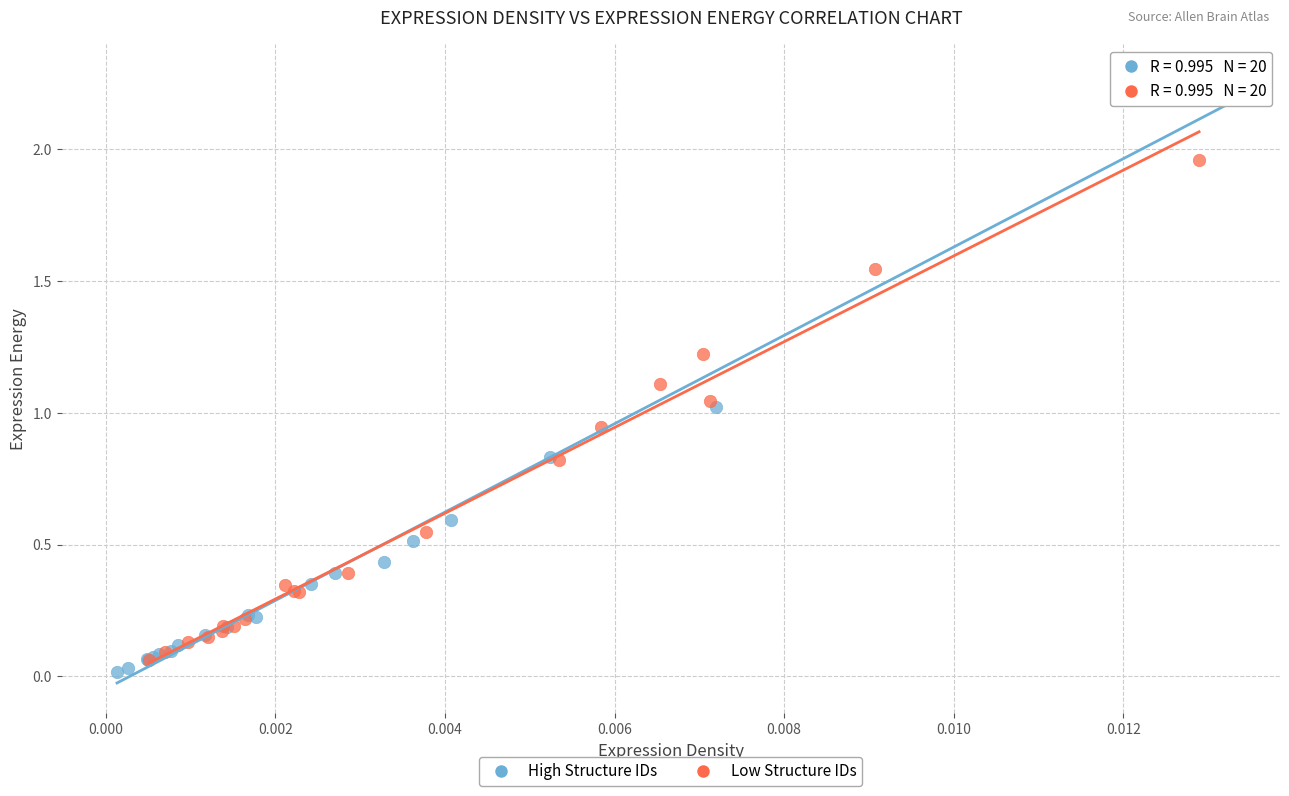

Which series has the widest spread of Y values?

High Structure IDs